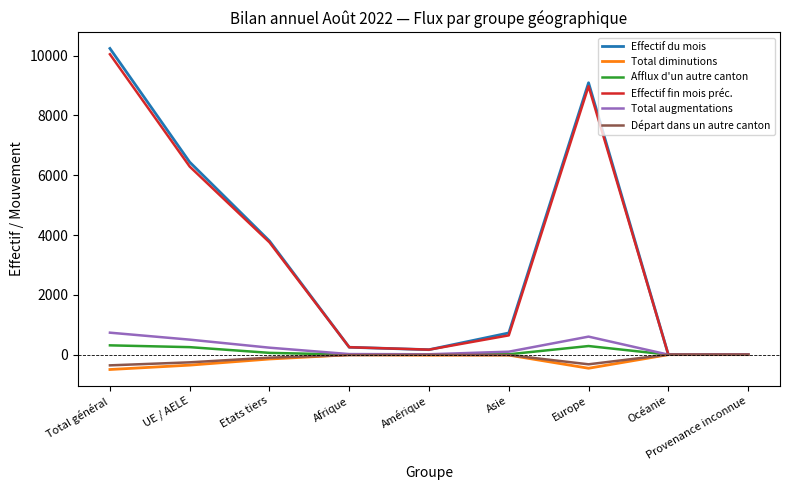

Which series has the widest spread of values?

Effectif du mois